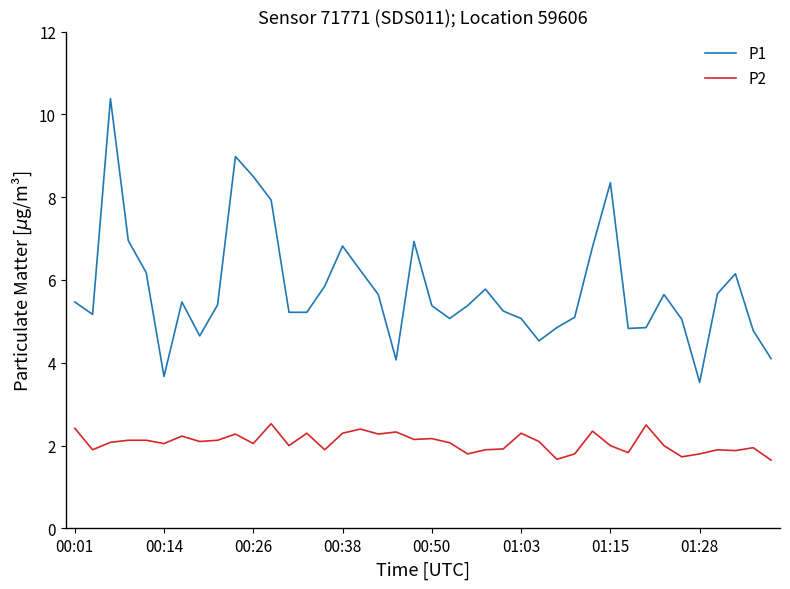

List the series in order of their overall mean, highest first.

P1, P2